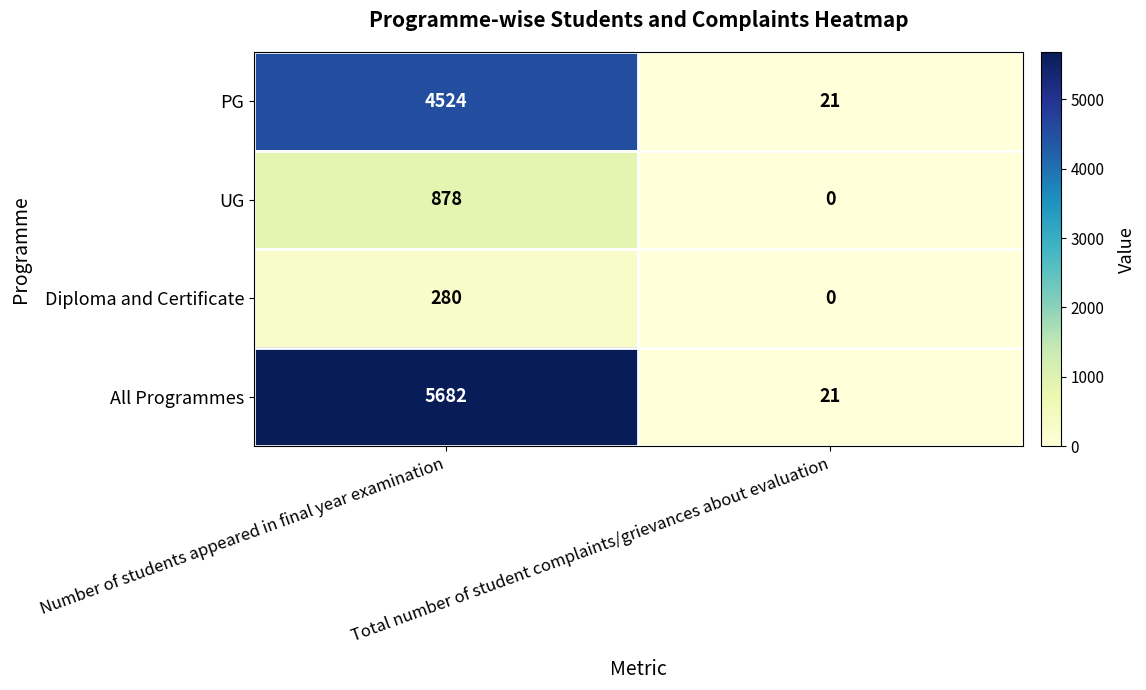

How many data points in Diploma and Certificate are less than 280?

1